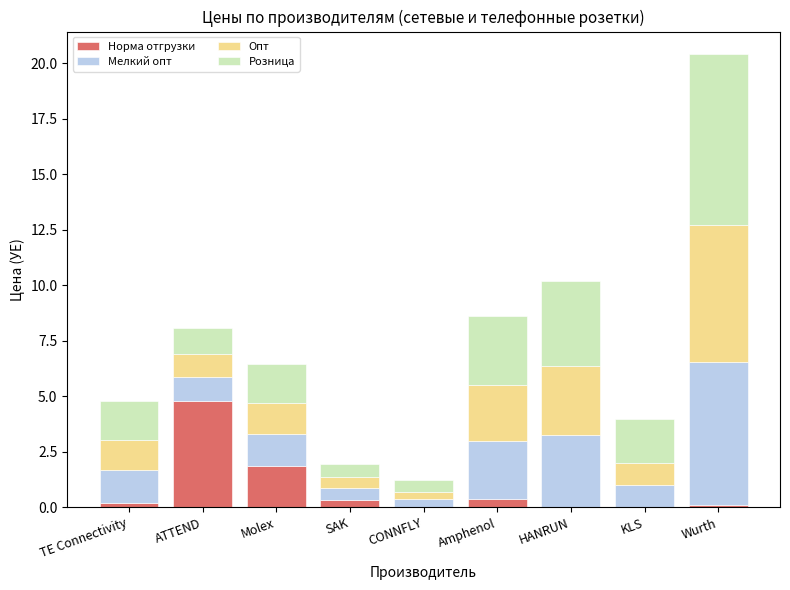

How many data points does each series have?

9